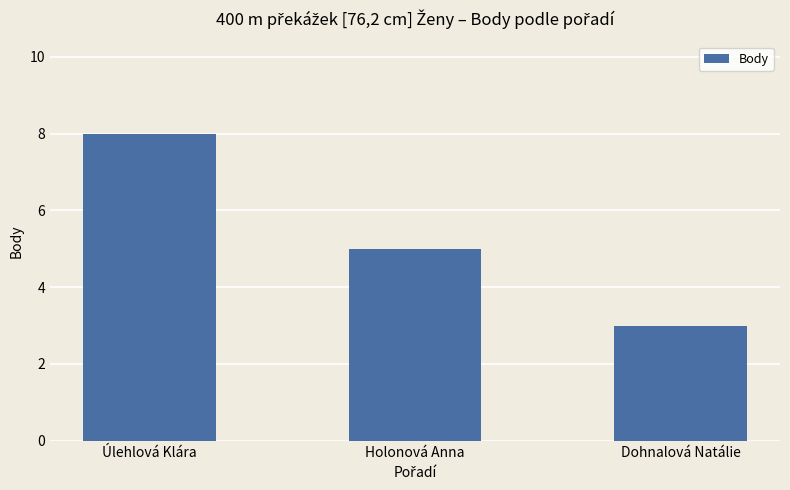

Where does the data first go above 5?

Úlehlová Klára